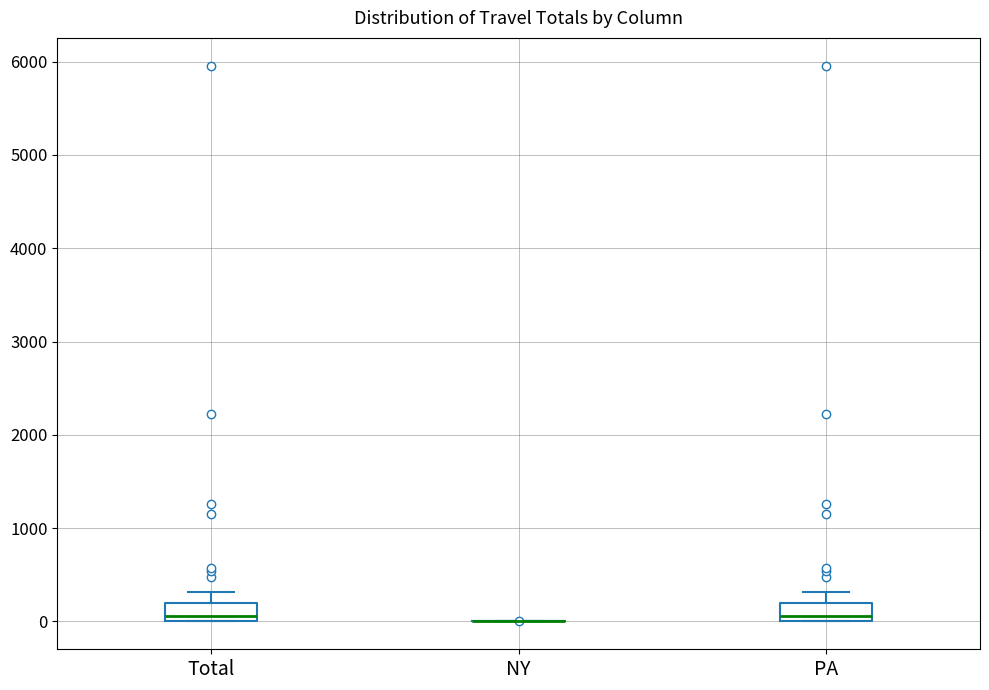

Reading left to right, transcribe this box plot: for each box, give where its median line is, the range the box spans, and where its two whiskers end, as read against the y-axis. The values are not printed on the chart, so give them approximately, as read against the axis.

Total: median 100, box 0 to 200, whiskers 0 to 300
NY: box collapsed to a line at 0, whiskers 0 to 0
PA: median 100, box 0 to 200, whiskers 0 to 300